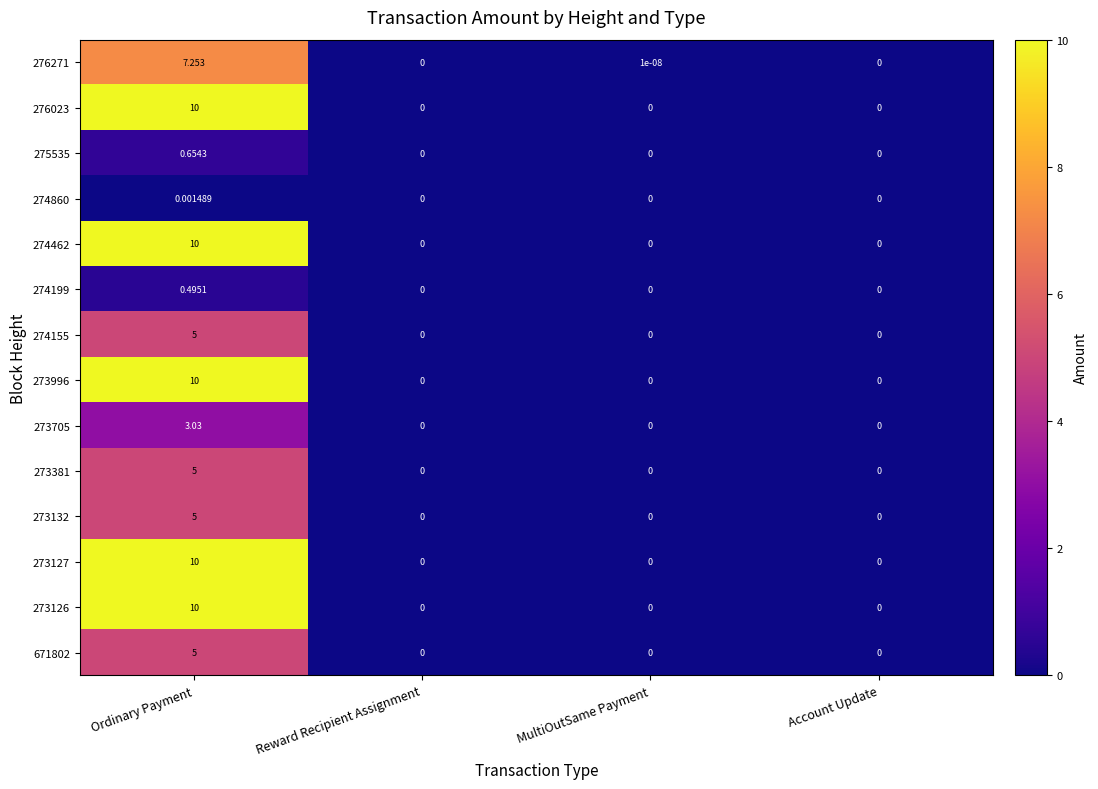

Which category has the highest value across all series?

Ordinary Payment